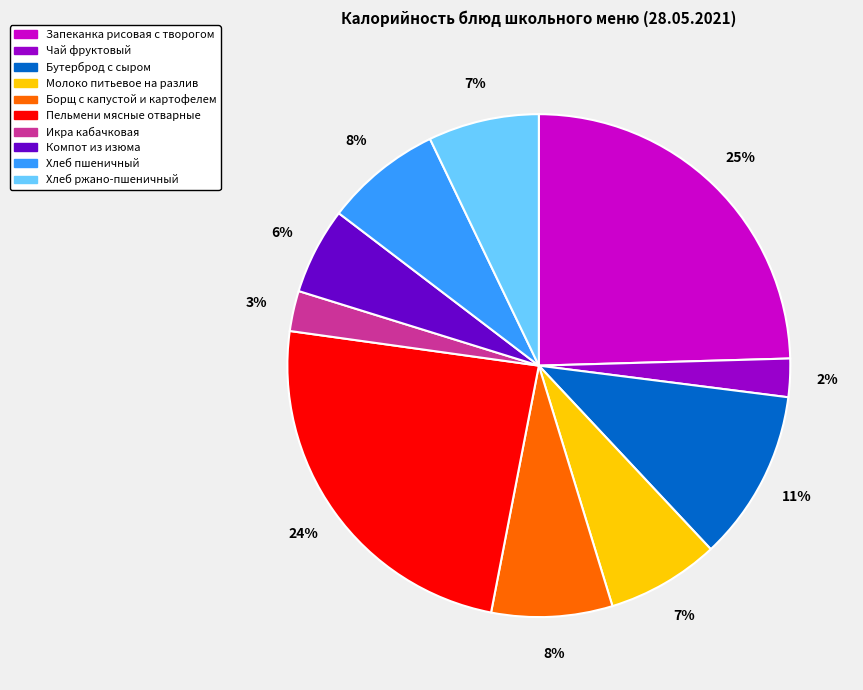

True or false: Борщ с капустой и картофелем accounts for 13% of the total.

False